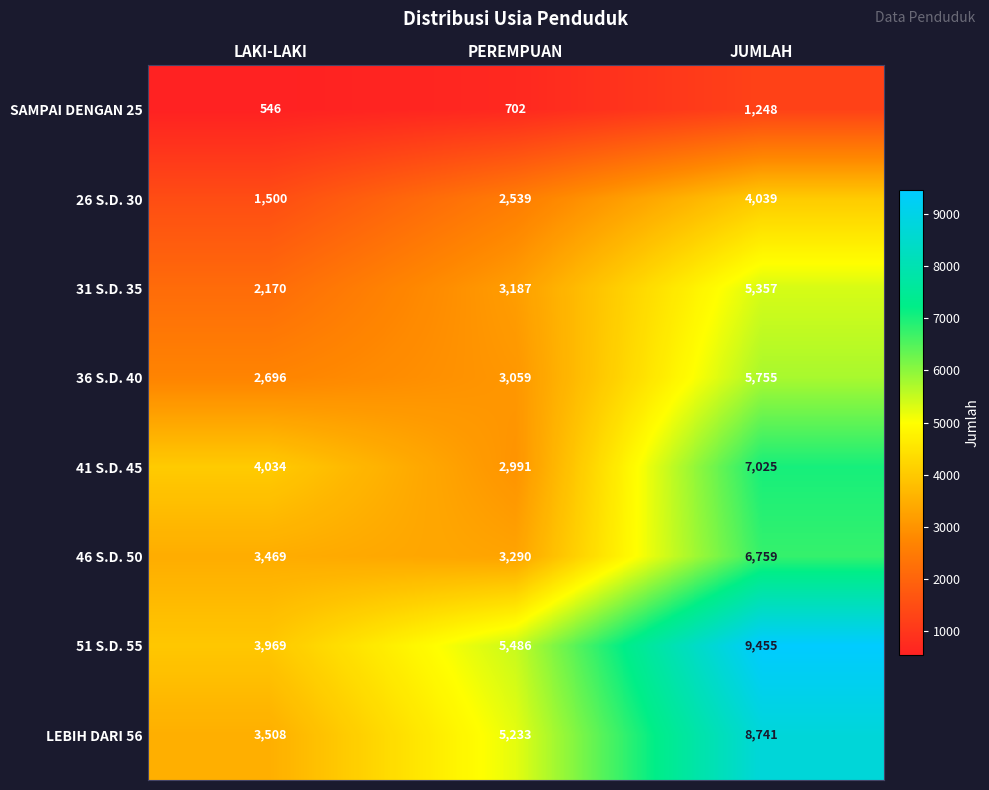

What is the total value across all series at LAKI-LAKI?

21892